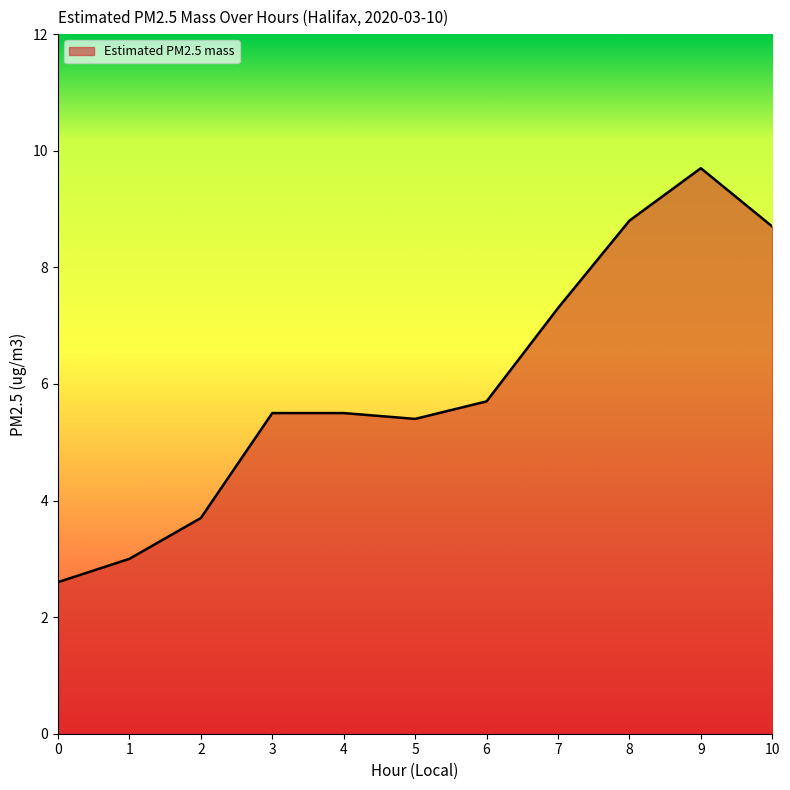

Which label corresponds to the largest value in the chart?

9